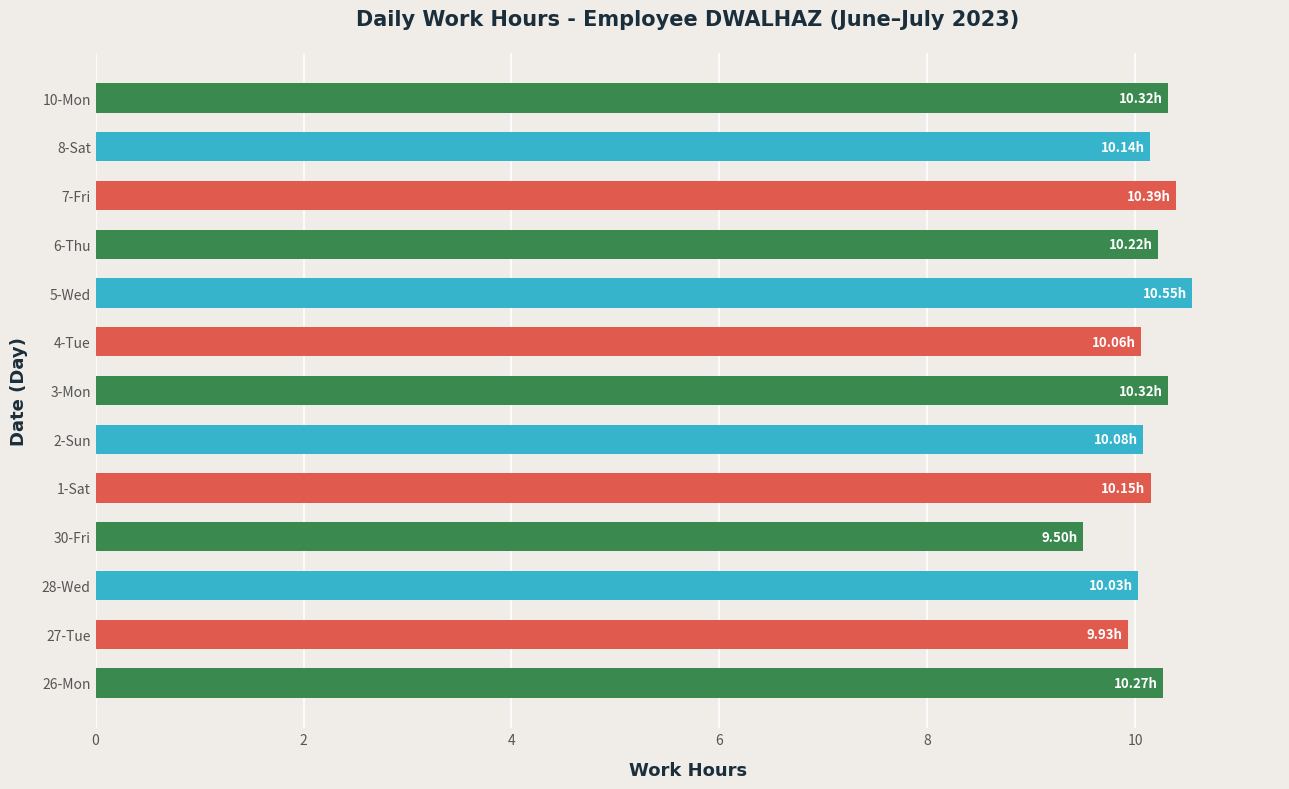

What is the sum of all values?

132.0